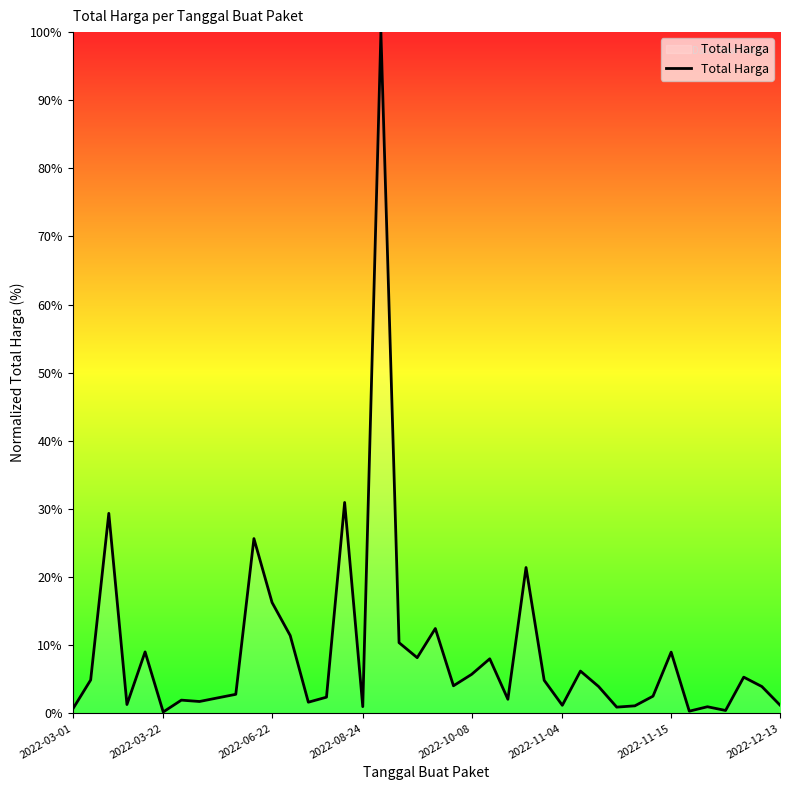

What is the sum of all values?

357.3